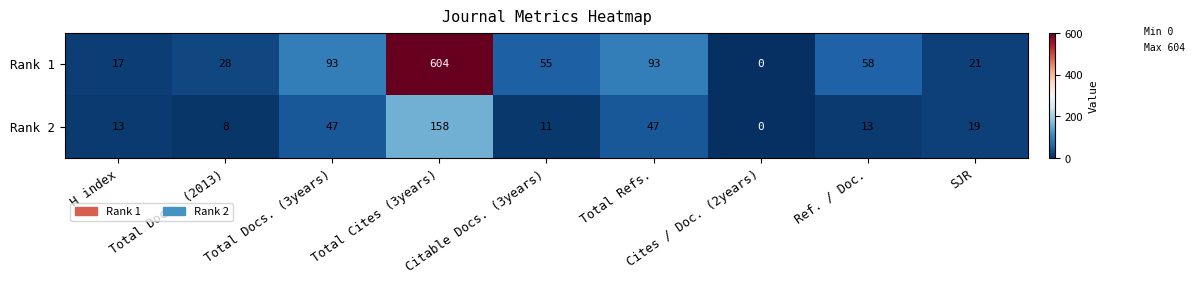

What is the spread (max minus min) of values at Citable Docs. (3years)?

44